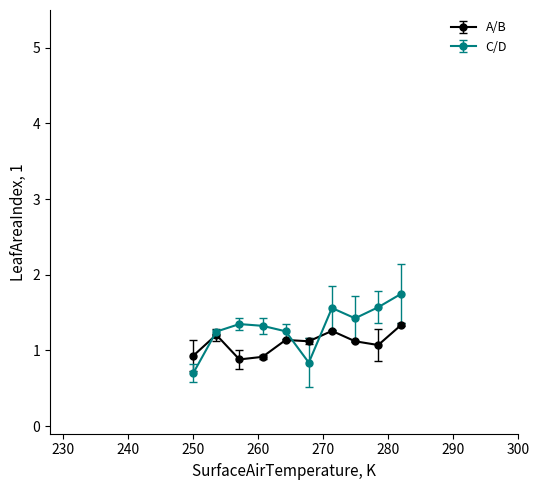

How many C/D values are between 1 and 2?

8